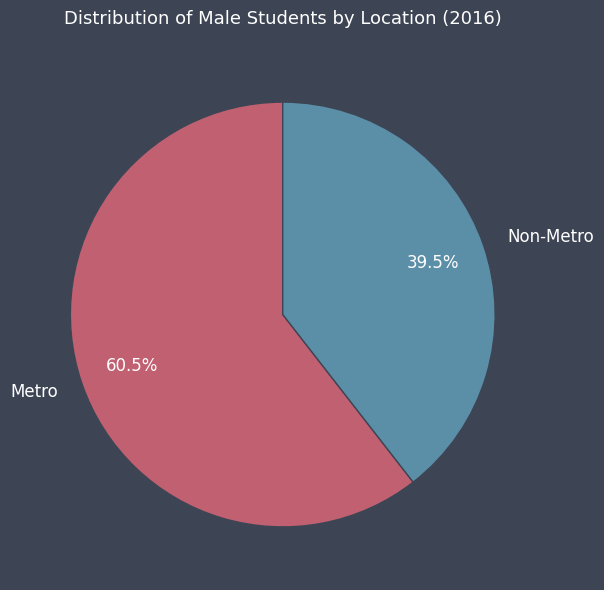

How many segments does this pie chart have?

2